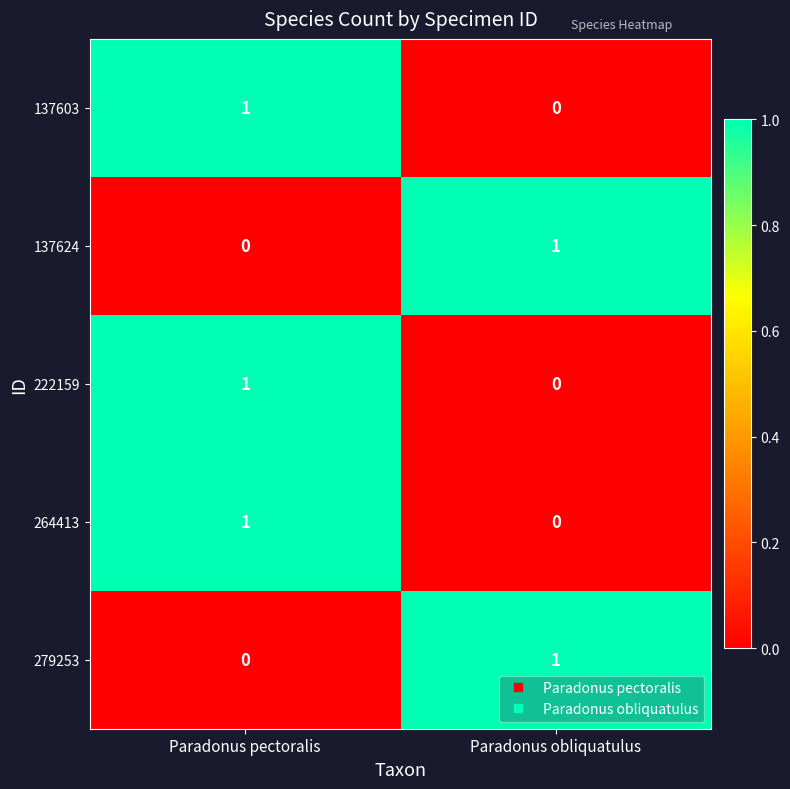

Reading left to right, list all the values displayed in this chart.

137603: 1	0
137624: 0	1
222159: 1	0
264413: 1	0
279253: 0	1